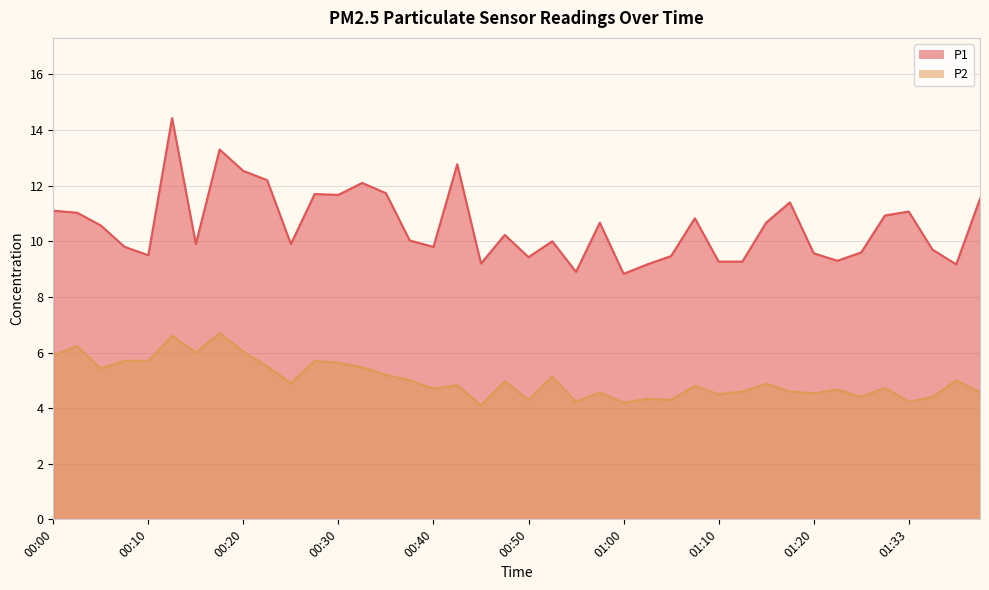

Reading left to right, transcribe all the data shown in this chart.

P1: 00:00=11.1	00:03=11.0	00:05=10.6	00:08=9.8	00:10=9.5	00:13=14.4	00:15=9.9	00:18=13.3	00:20=12.5	00:22=12.2	00:25=9.9	00:27=11.7	00:30=11.7	00:32=12.1	00:35=11.7	00:37=10.0	00:40=9.8	00:42=12.8	00:45=9.2	00:47=10.2	00:50=9.4	00:52=10.0	00:55=8.9	00:57=10.7	01:00=8.8	01:02=9.2	01:05=9.5	01:07=10.8	01:10=9.3	01:12=9.3	01:15=10.7	01:17=11.4	01:20=9.6	01:26=9.3	01:28=9.6	01:31=10.9	01:33=11.1	01:36=9.7	01:38=9.2	01:44=11.5
P2: 00:00=5.9	00:03=6.2	00:05=5.4	00:08=5.7	00:10=5.7	00:13=6.6	00:15=6.0	00:18=6.7	00:20=6.0	00:22=5.5	00:25=4.9	00:27=5.7	00:30=5.6	00:32=5.5	00:35=5.2	00:37=5.0	00:40=4.7	00:42=4.8	00:45=4.1	00:47=5.0	00:50=4.3	00:52=5.1	00:55=4.2	00:57=4.6	01:00=4.2	01:02=4.3	01:05=4.3	01:07=4.8	01:10=4.5	01:12=4.6	01:15=4.9	01:17=4.6	01:20=4.5	01:26=4.7	01:28=4.4	01:31=4.7	01:33=4.2	01:36=4.4	01:38=5.0	01:44=4.6